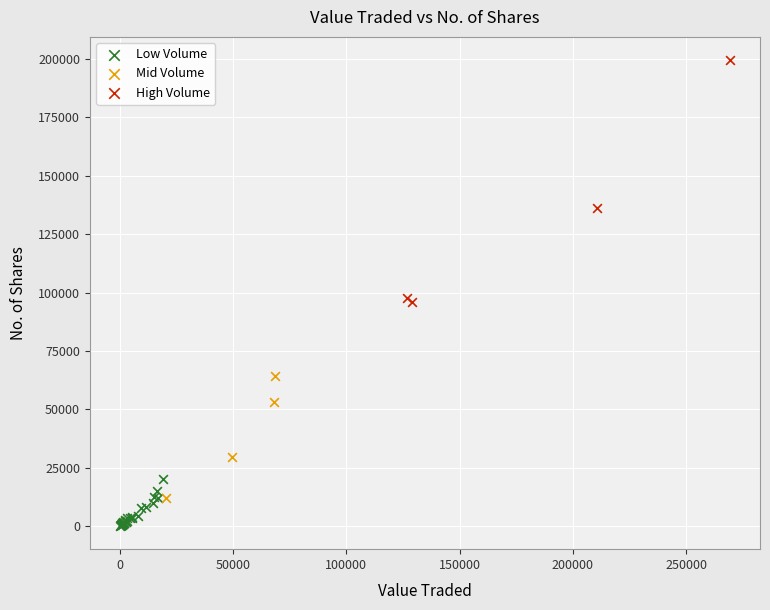

Which series contains the highest Y value?

High Volume